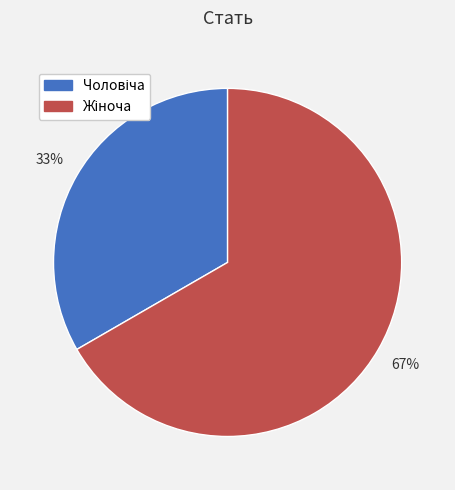

To the nearest percent, what is the average slice percentage?

50%